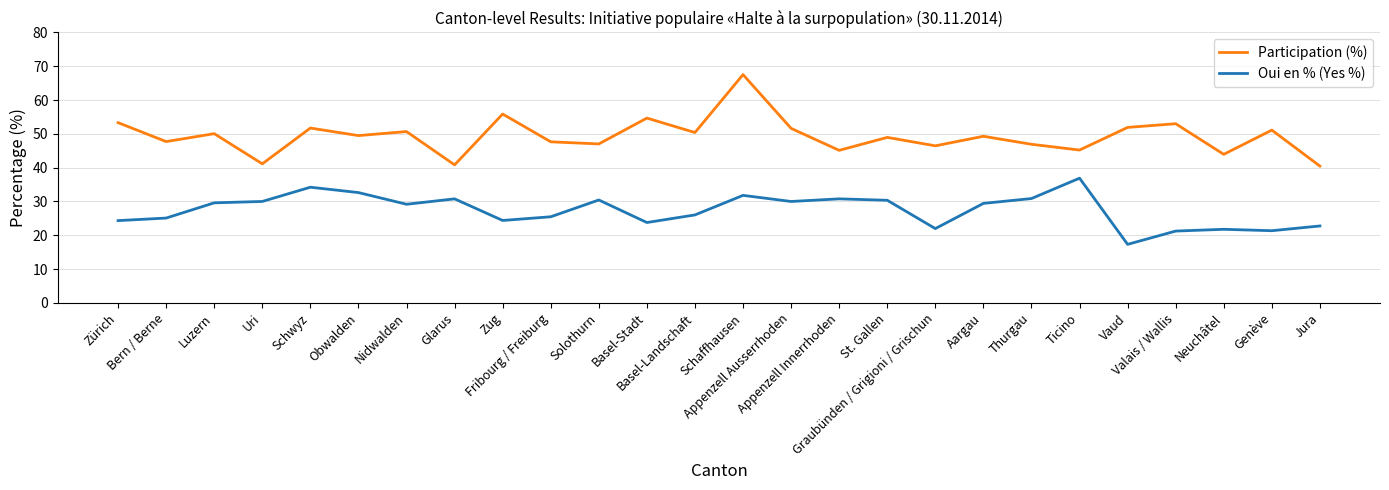

What is the minimum value for Oui en % (Yes %)?

17.3